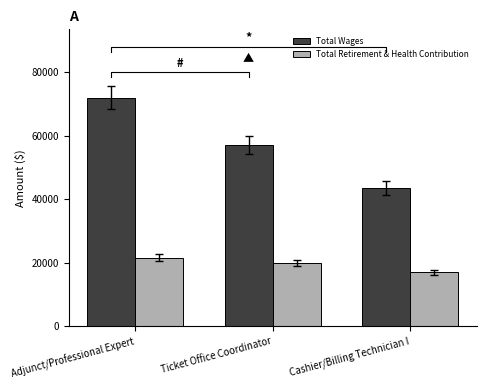

Are the bars grouped side by side (vs. stacked)?

Yes